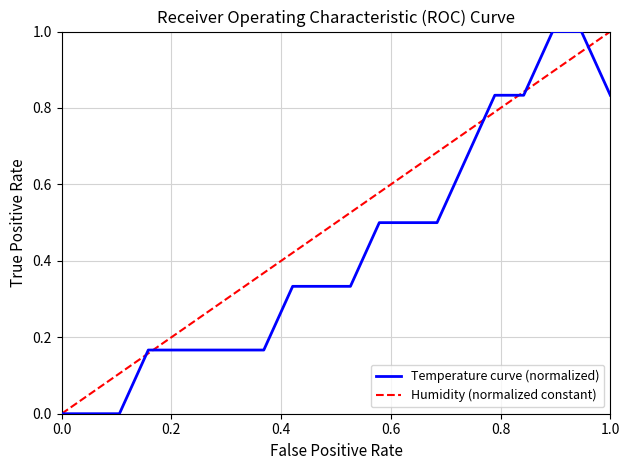

What is the difference between the maximum and minimum values?

1.0